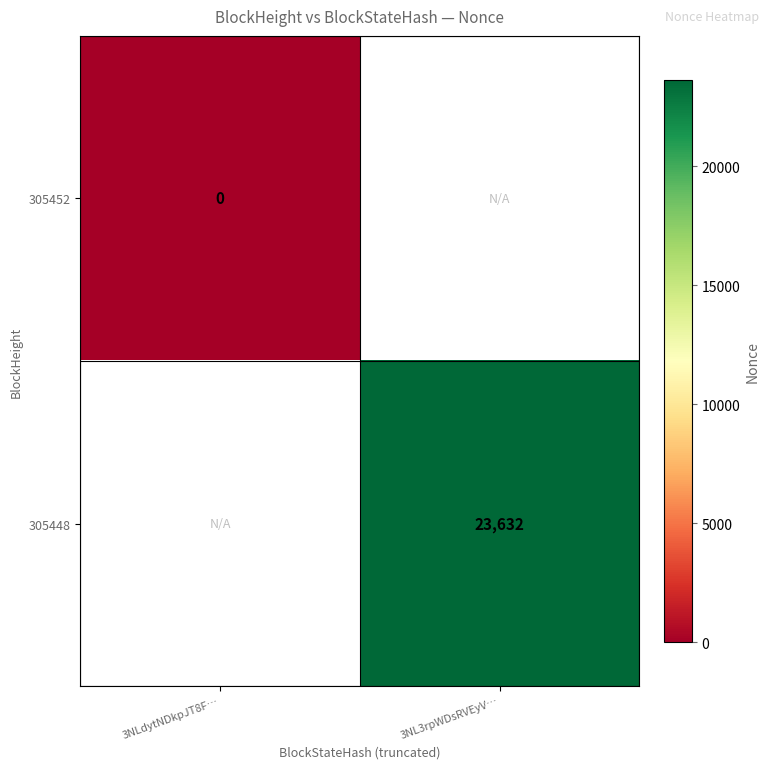

Is the value of 305448 at 3NL3rpWDsRVEyV… greater than the value of 305452 at 3NLdytNDkpJT8F…?

Yes